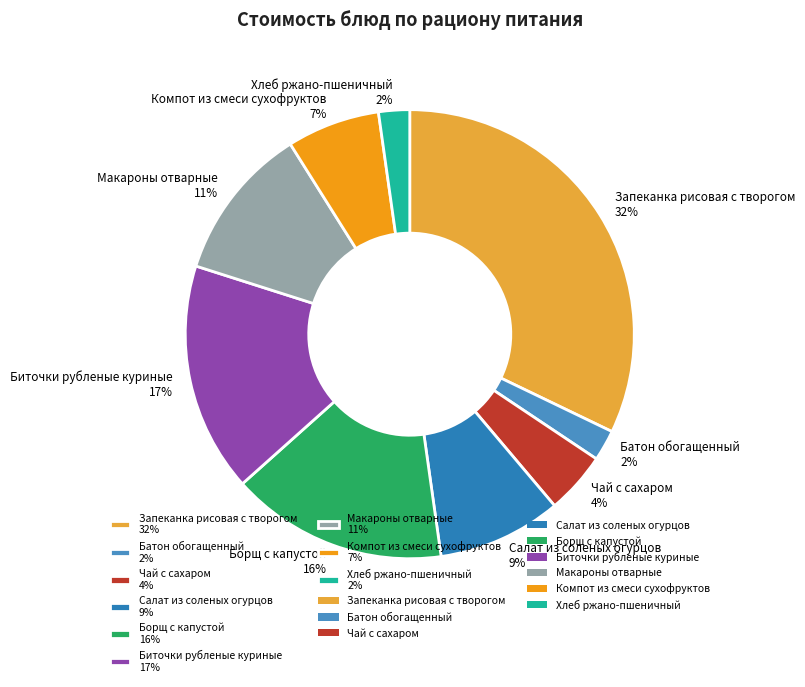

Is the sum of Биточки рубленые куриные and Компот из смеси сухофруктов greater than half?

No